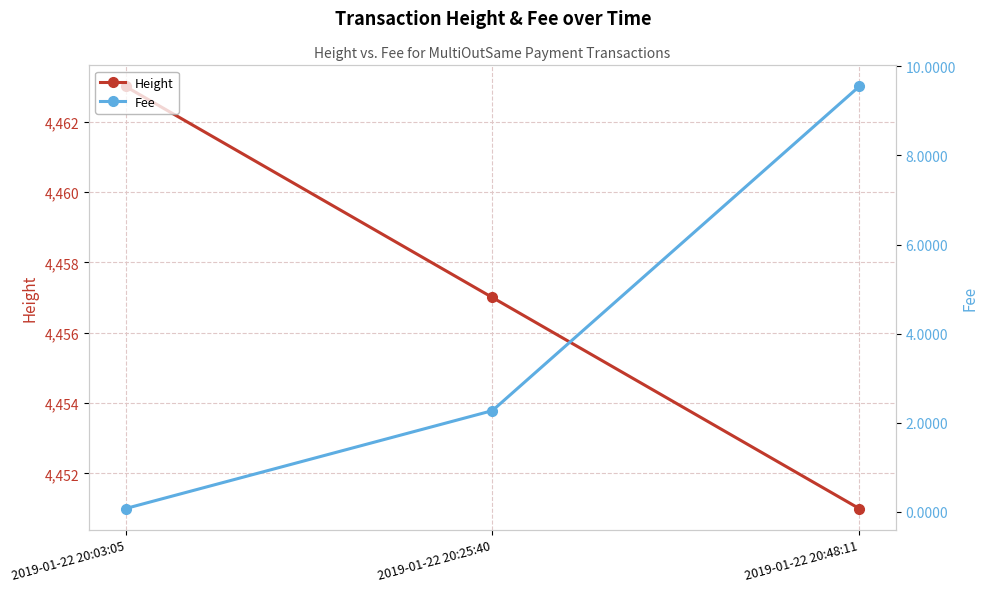

Reading right to left, transcribe all the data shown in this chart.

Height: 4451.0	4457.0	4463.0
Fee: 9.5	2.3	0.1